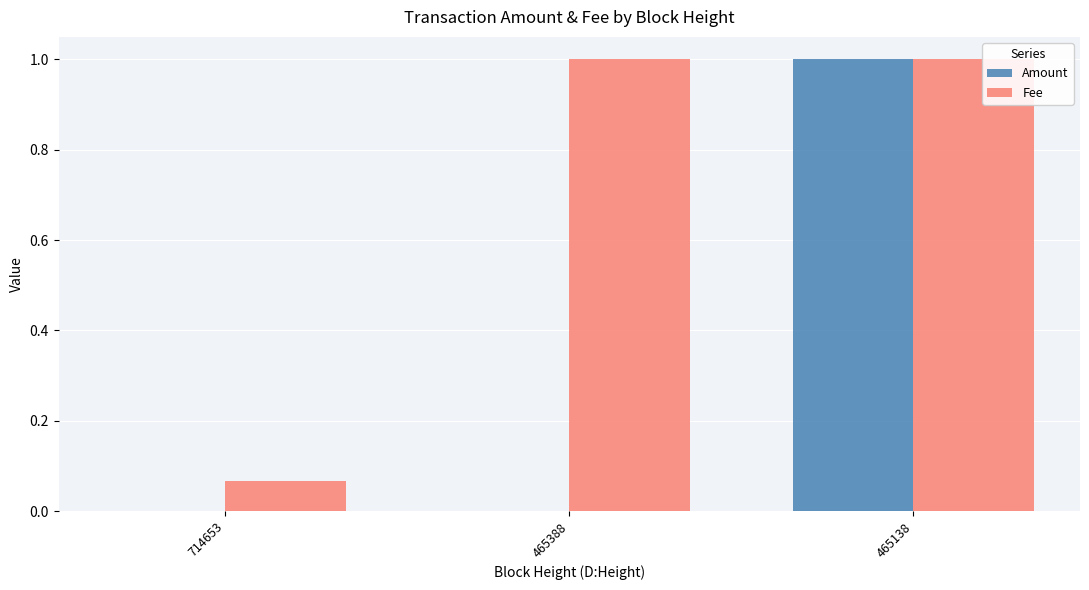

What is the sum of the Amount values at 465388 and 465138?

1.0